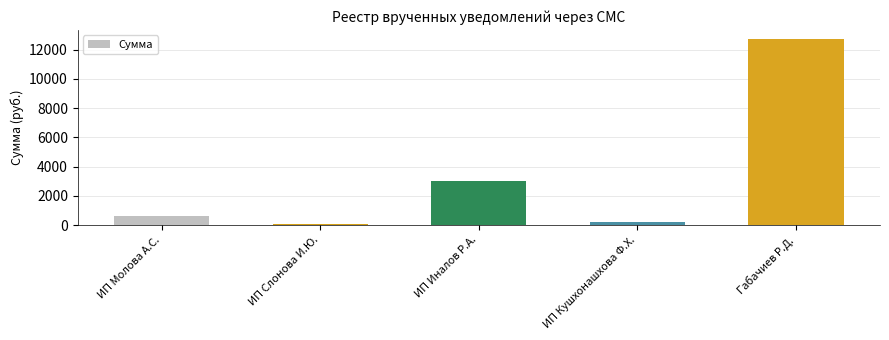

The value at ИП Иналов Р.А. is 3014.2. True or false?

True